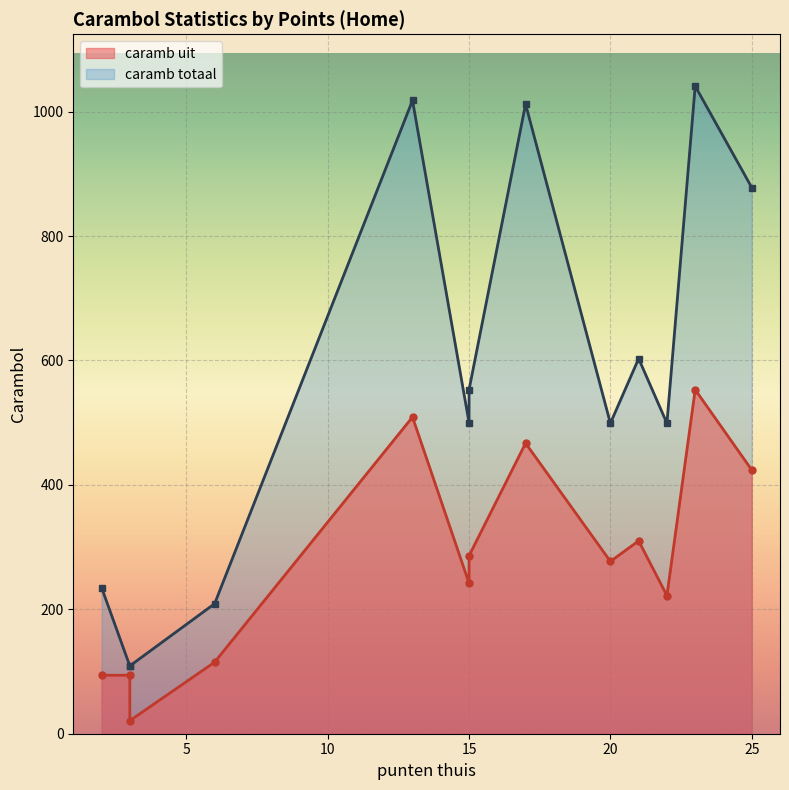

What is the approximate value of caramb uit at 15?

258